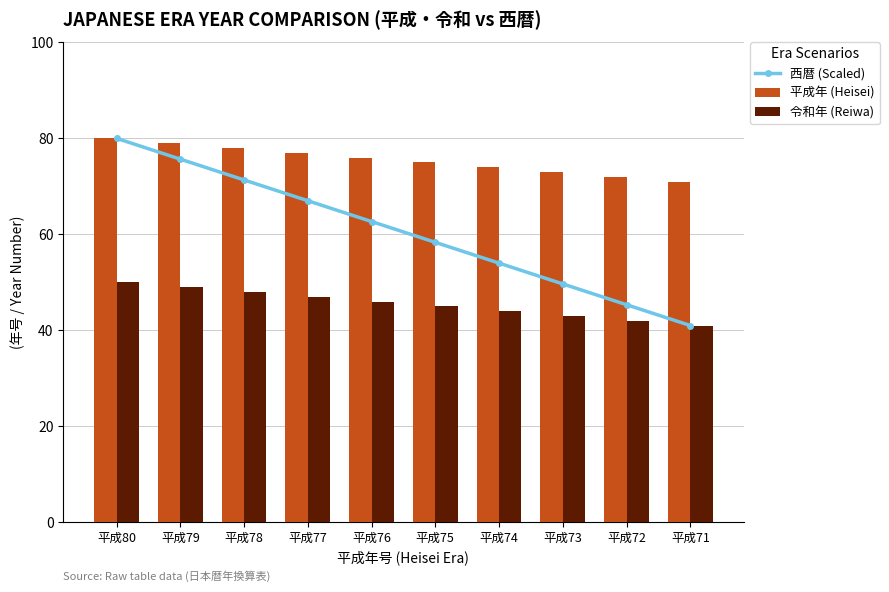

Which category has the highest value across all series?

平成80